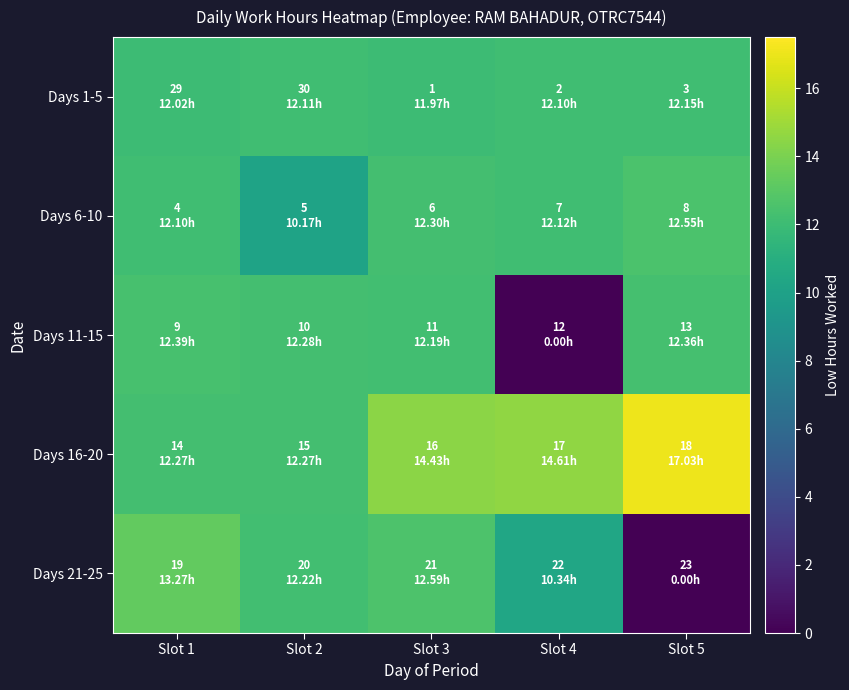

Between Slot 1 and Slot 2, which series saw the biggest shift?

Days 6-10